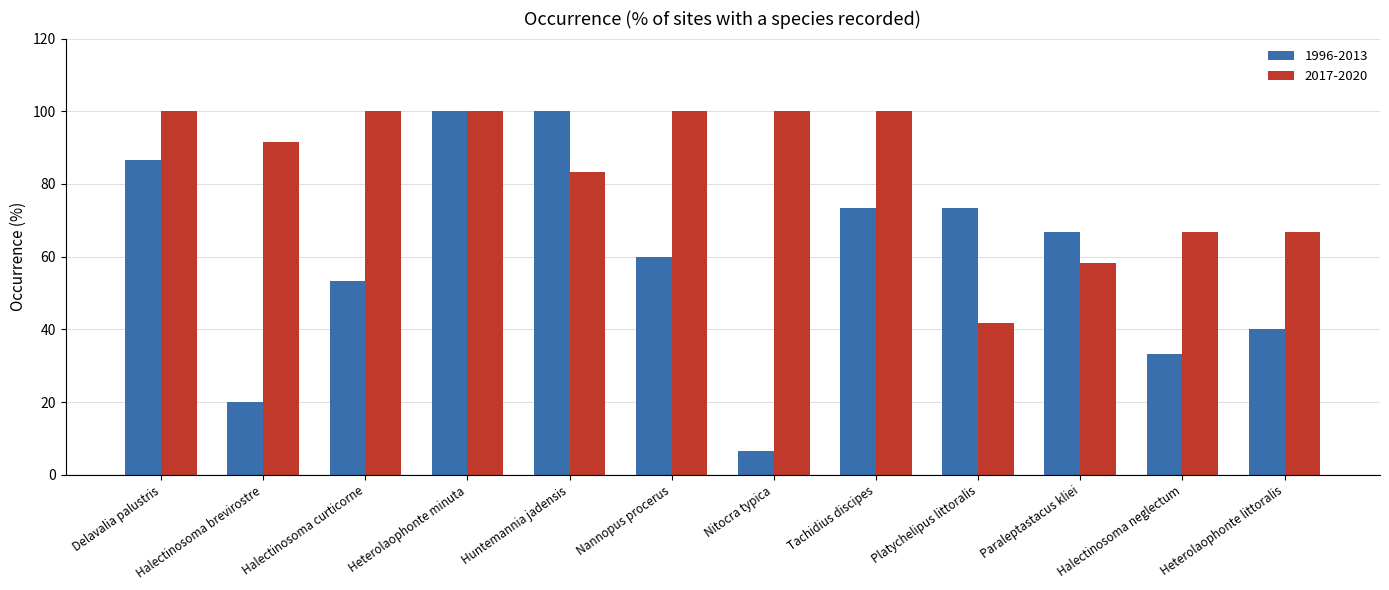

Is it true that 2017-2020 equals 82.2 at Paraleptastacus kliei?

False